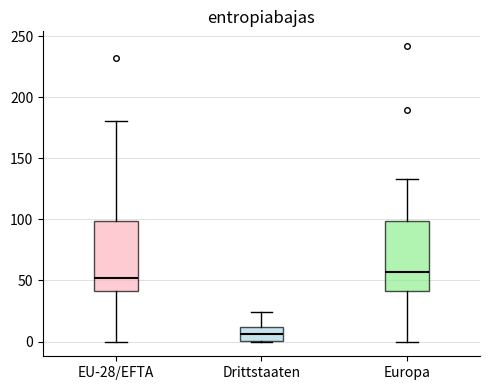

Reading left to right, read every box against the y-axis: the position of its median line, the range the box covers, and the ends of its whiskers. The values are not printed on the chart, so give them approximately, as read against the axis.

EU-28/EFTA: median 50, box 40 to 100, whiskers 0 to 180
Drittstaaten: median 5, box 0 to 10, whiskers 0 to 25
Europa: median 55, box 40 to 100, whiskers 0 to 135